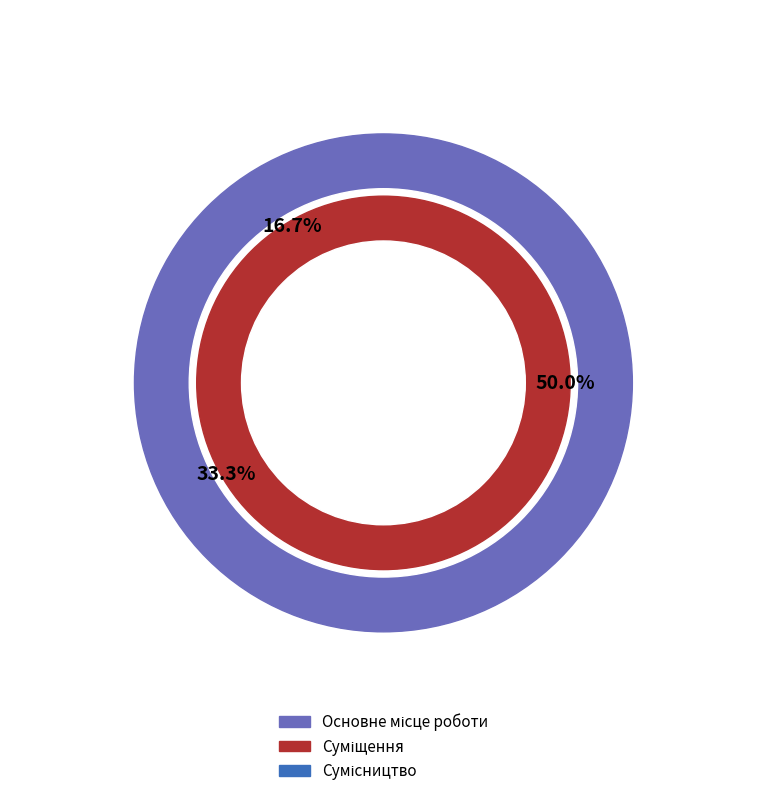

What percentage do Суміщення and Сумісництво together represent?

83.3%